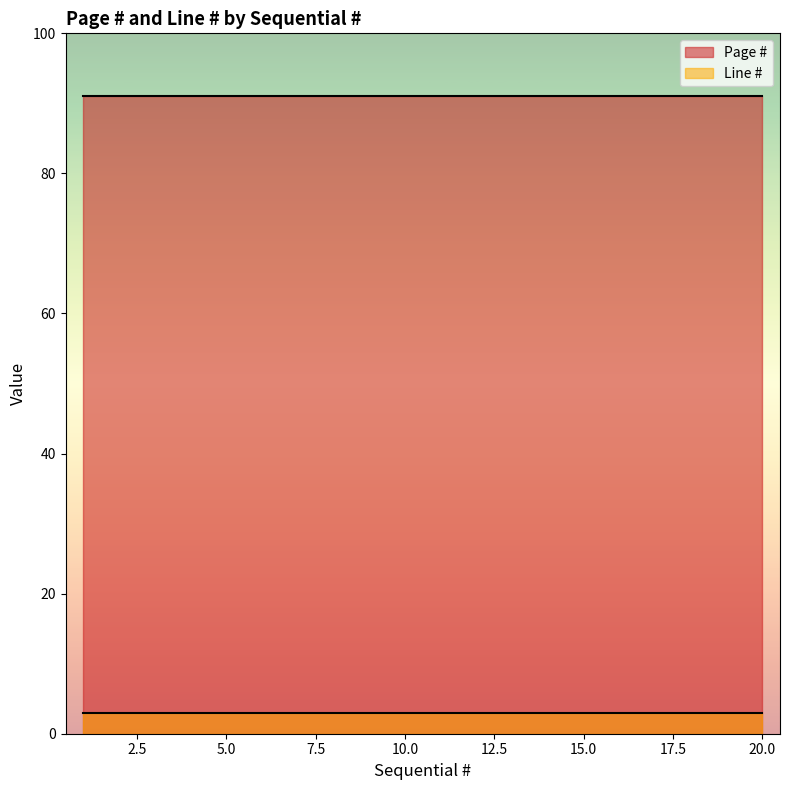

The value of Page # at 9 is 46. True or false?

False